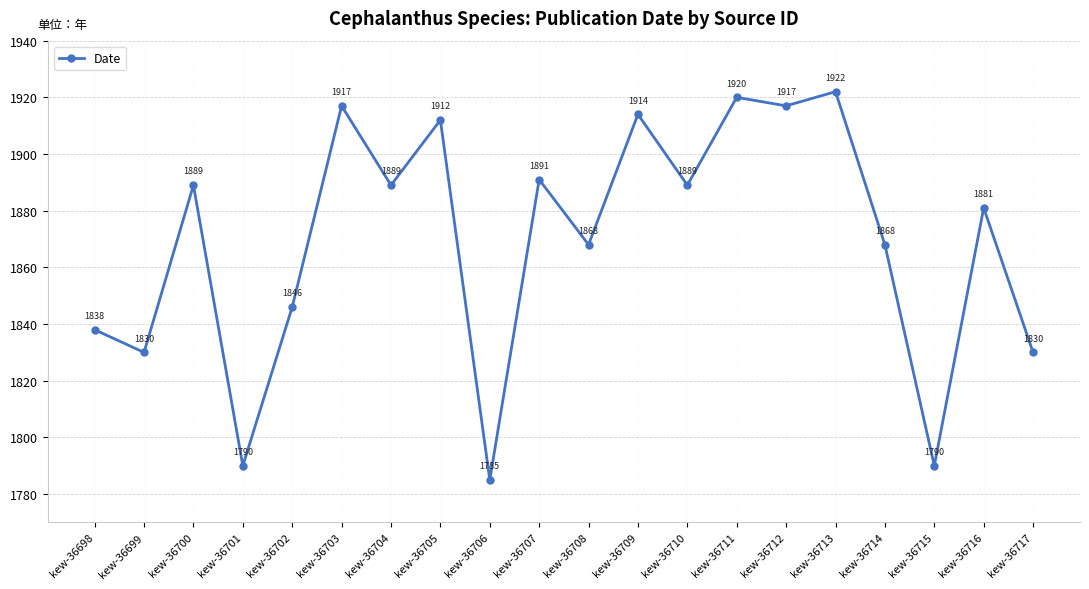

What is the difference between the maximum and minimum values?

137